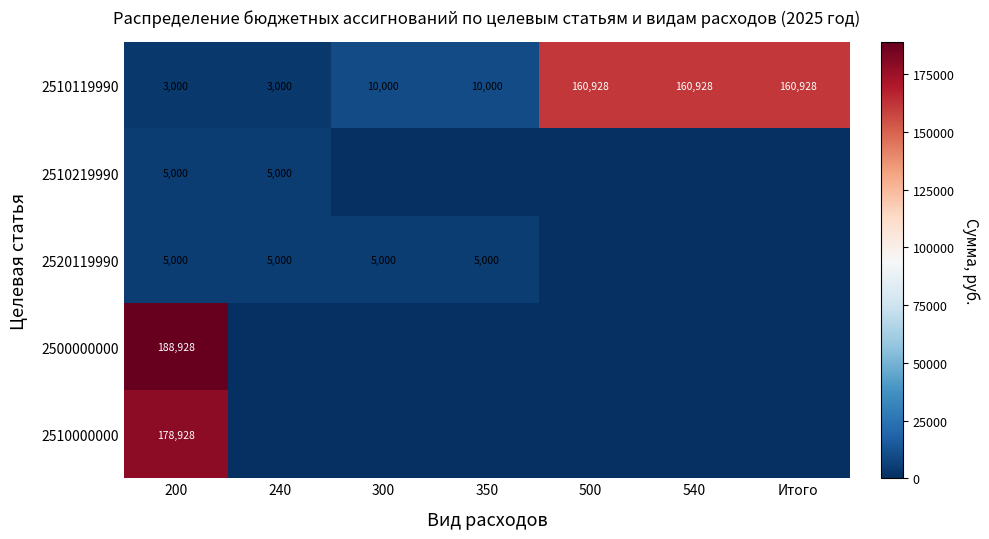

What is the spread (max minus min) of values at 540?

160928.3